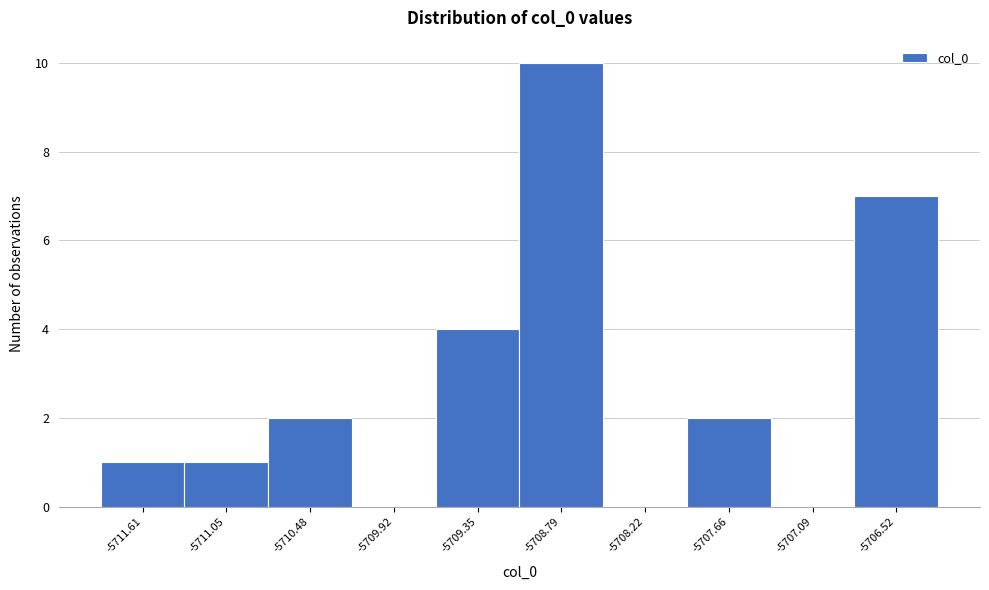

Which range on the x-axis has the tallest bar?

-5709.1 to -5708.5